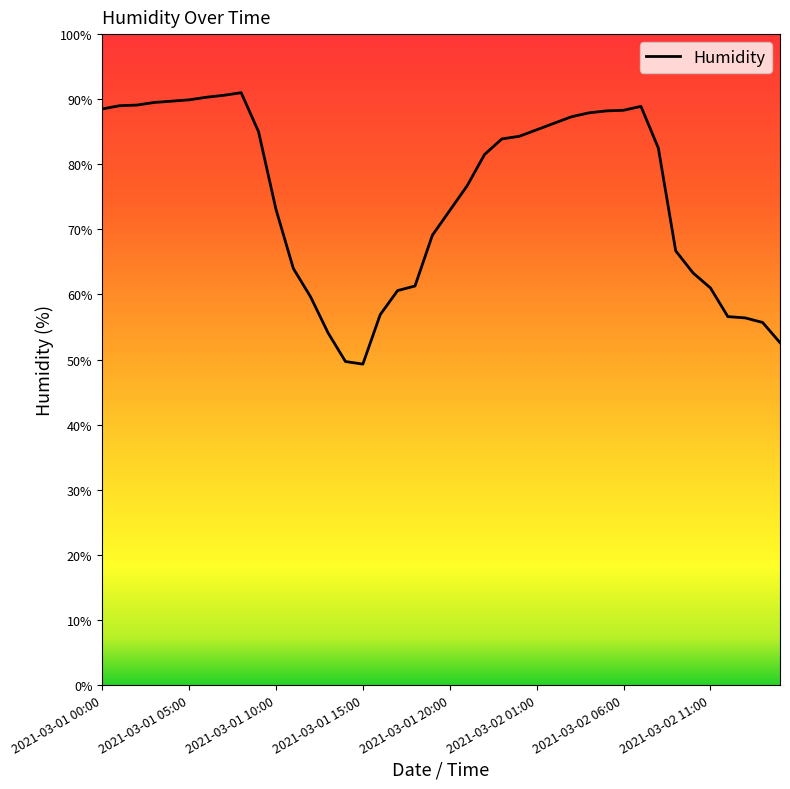

What is the smallest value displayed?

49.3